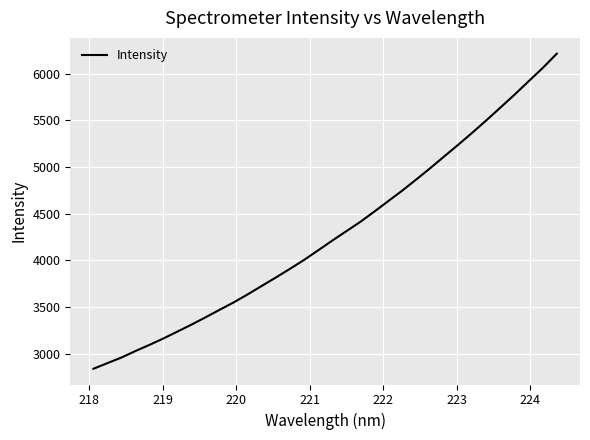

Is this an area chart (filled region under the line)?

No